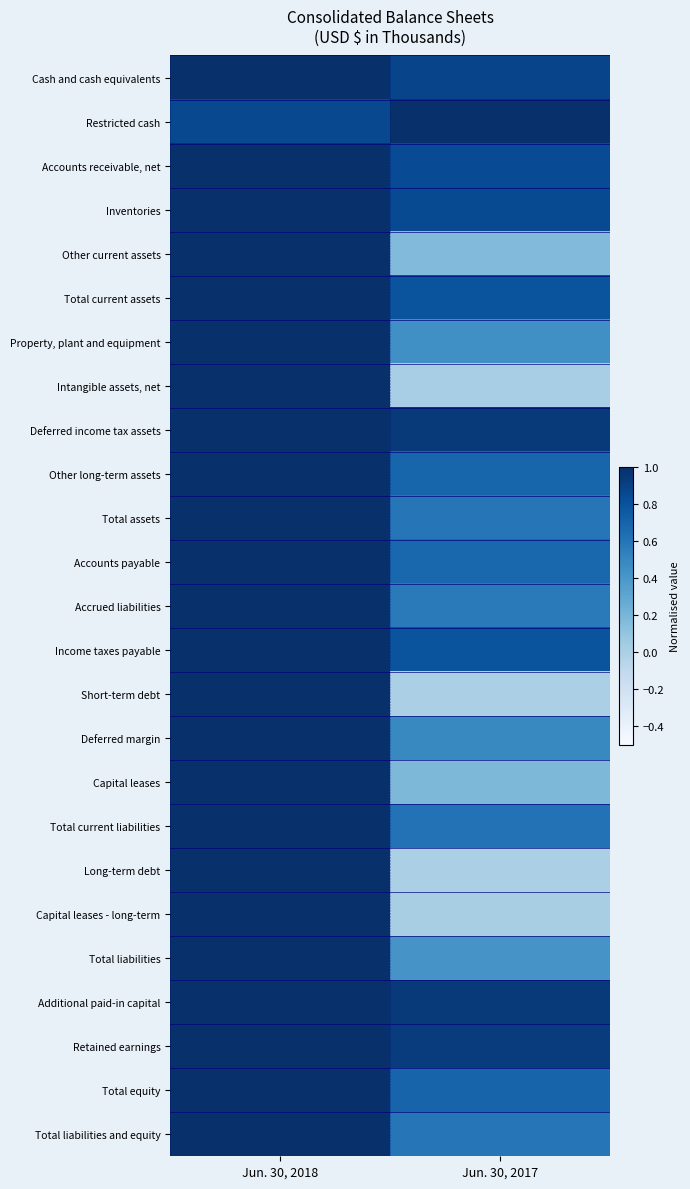

Reading left to right, what are all the values shown in this chart?

Cash and cash equivalents: Jun. 30, 2018=1.0	Jun. 30, 2017=0.9
Restricted cash: Jun. 30, 2018=0.9	Jun. 30, 2017=1.0
Accounts receivable, net: Jun. 30, 2018=1.0	Jun. 30, 2017=0.8
Inventories: Jun. 30, 2018=1.0	Jun. 30, 2017=0.8
Other current assets: Jun. 30, 2018=1.0	Jun. 30, 2017=0.2
Total current assets: Jun. 30, 2018=1.0	Jun. 30, 2017=0.8
Property, plant and equipment: Jun. 30, 2018=1.0	Jun. 30, 2017=0.4
Intangible assets, net: Jun. 30, 2018=1.0	Jun. 30, 2017=0.0
Deferred income tax assets: Jun. 30, 2018=1.0	Jun. 30, 2017=0.9
Other long-term assets: Jun. 30, 2018=1.0	Jun. 30, 2017=0.7
Total assets: Jun. 30, 2018=1.0	Jun. 30, 2017=0.6
Accounts payable: Jun. 30, 2018=1.0	Jun. 30, 2017=0.7
Accrued liabilities: Jun. 30, 2018=1.0	Jun. 30, 2017=0.6
Income taxes payable: Jun. 30, 2018=1.0	Jun. 30, 2017=0.8
Short-term debt: Jun. 30, 2018=1.0	Jun. 30, 2017=0.0
Deferred margin: Jun. 30, 2018=1.0	Jun. 30, 2017=0.5
Capital leases: Jun. 30, 2018=1.0	Jun. 30, 2017=0.2
Total current liabilities: Jun. 30, 2018=1.0	Jun. 30, 2017=0.6
Long-term debt: Jun. 30, 2018=1.0	Jun. 30, 2017=0.0
Capital leases - long-term: Jun. 30, 2018=1.0	Jun. 30, 2017=0.0
Total liabilities: Jun. 30, 2018=1.0	Jun. 30, 2017=0.4
Additional paid-in capital: Jun. 30, 2018=1.0	Jun. 30, 2017=0.9
Retained earnings: Jun. 30, 2018=1.0	Jun. 30, 2017=0.9
Total equity: Jun. 30, 2018=1.0	Jun. 30, 2017=0.7
Total liabilities and equity: Jun. 30, 2018=1.0	Jun. 30, 2017=0.6